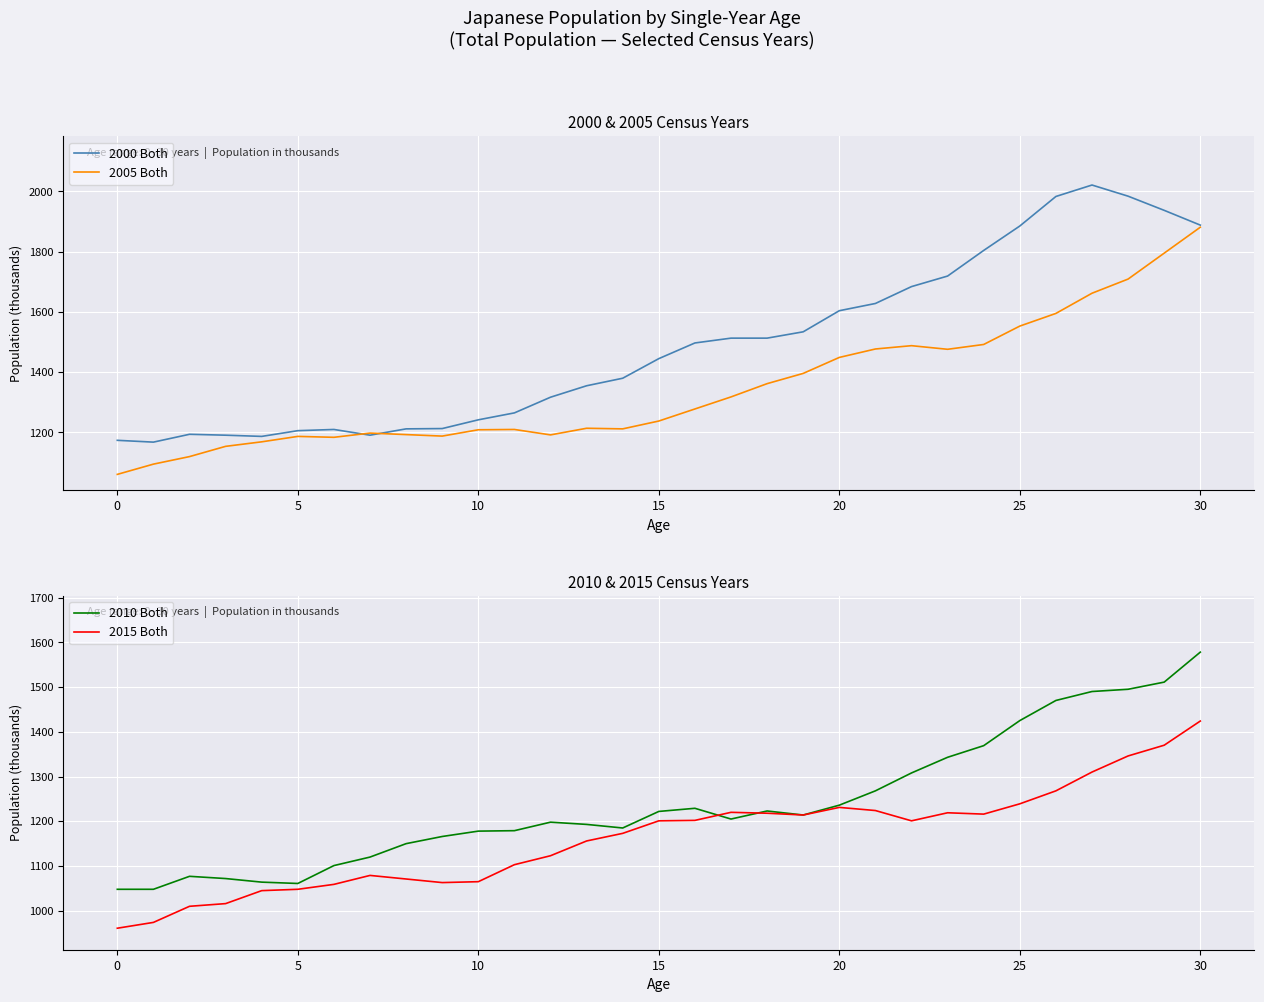

What is the value of the 2005 Both point at the 18th from the left?

1318